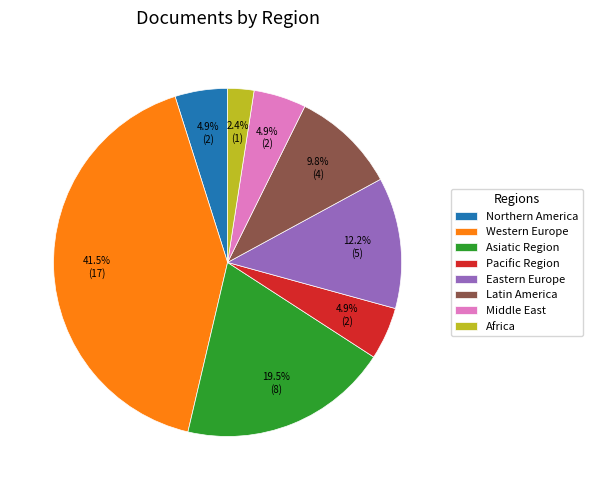

Approximately how many times larger is the value at Pacific Region compared to Latin America?

0.5